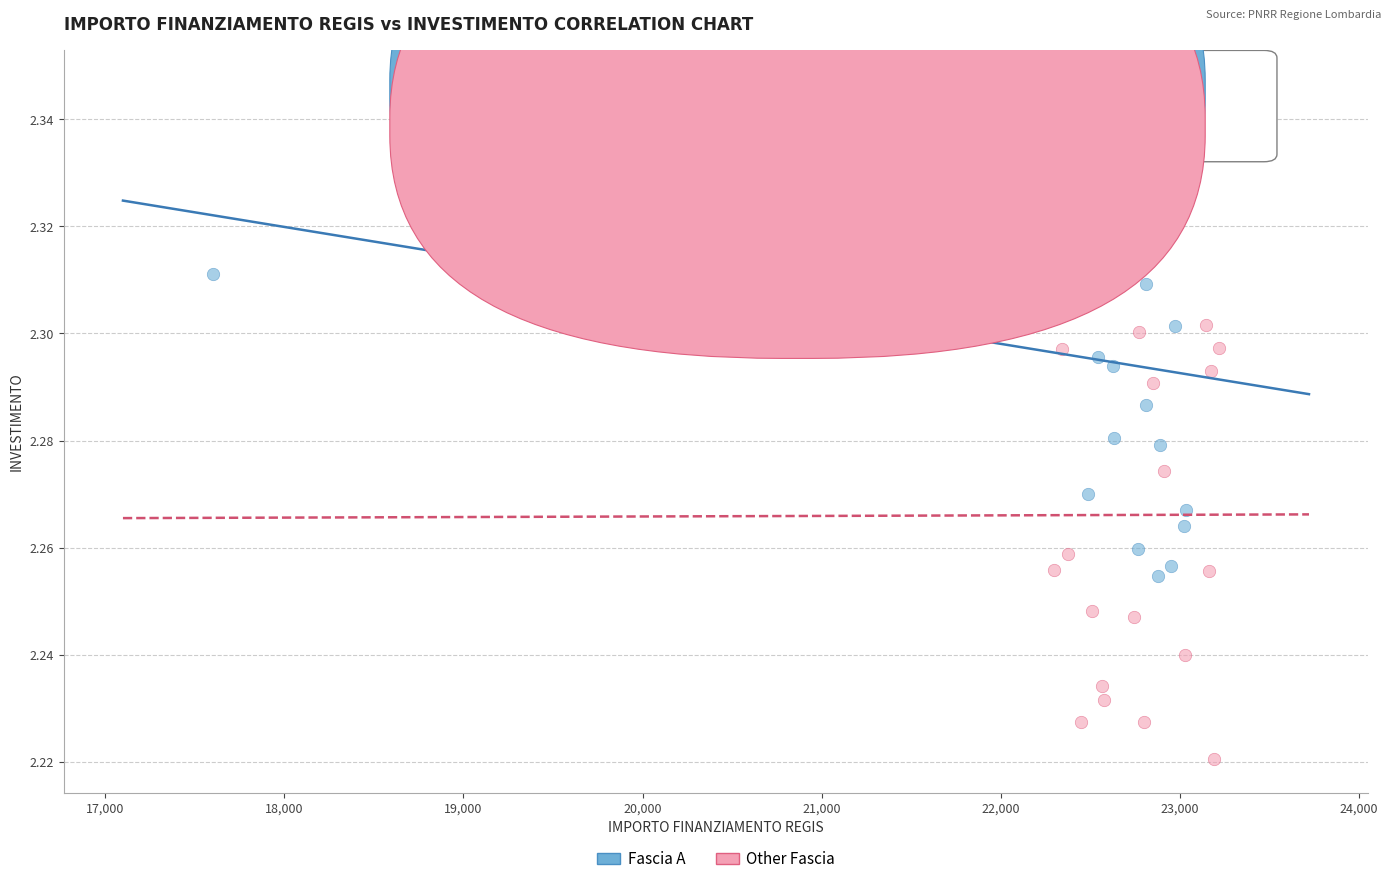

Which series contains the highest Y value?

Fascia A